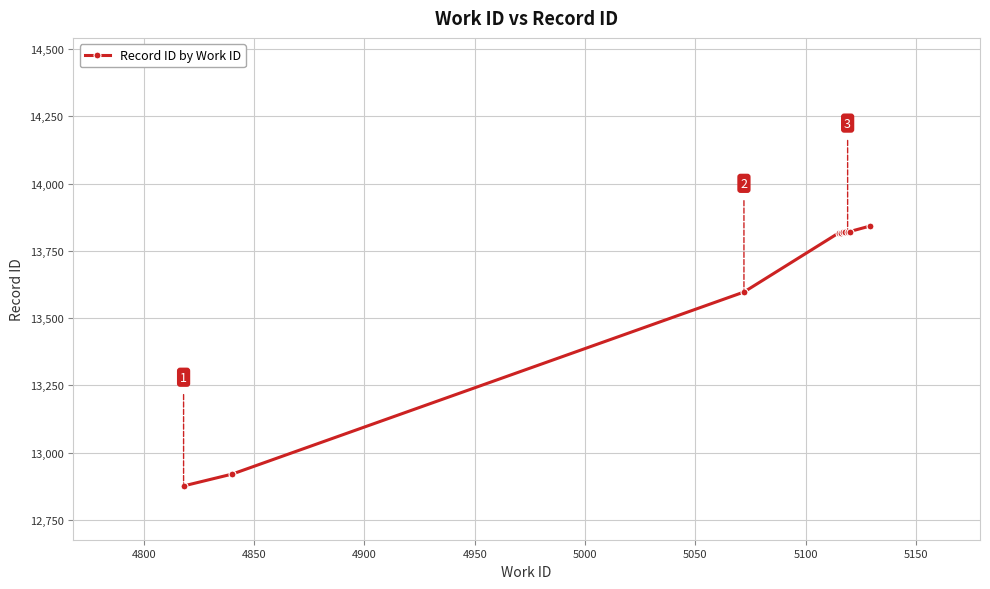

What is the value of the 5th point from the left?

13818